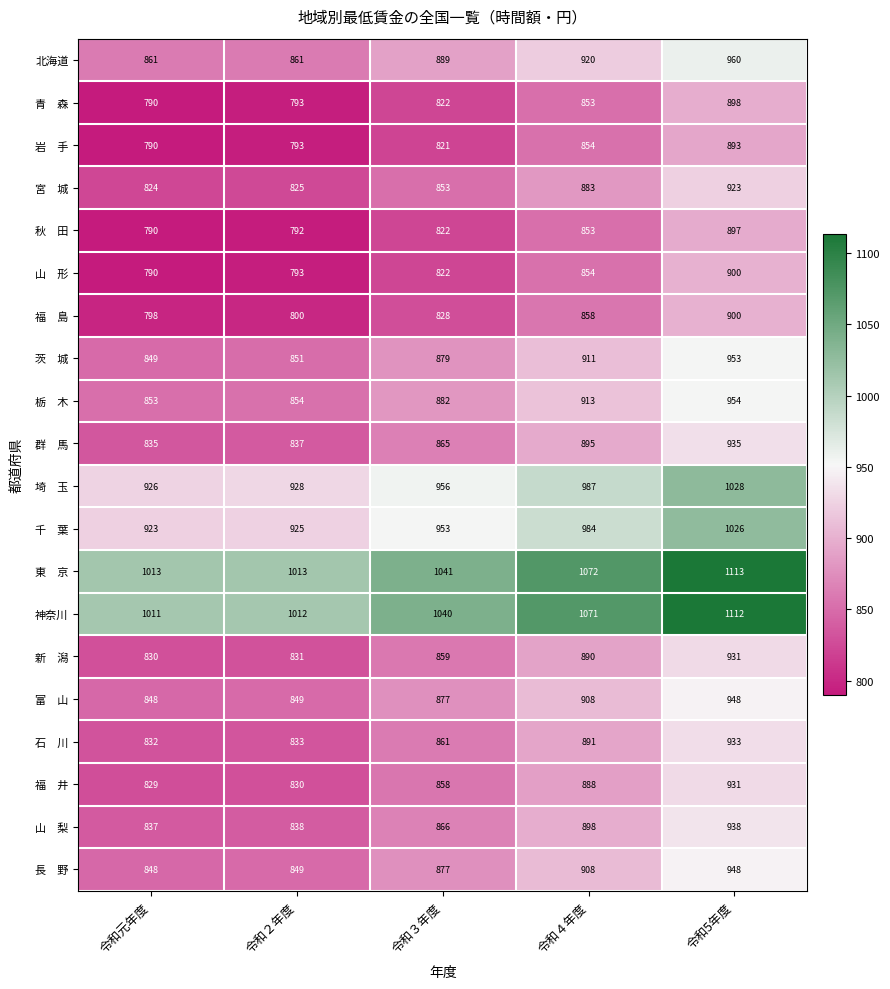

What is the sum of all 神奈川 values?

5246